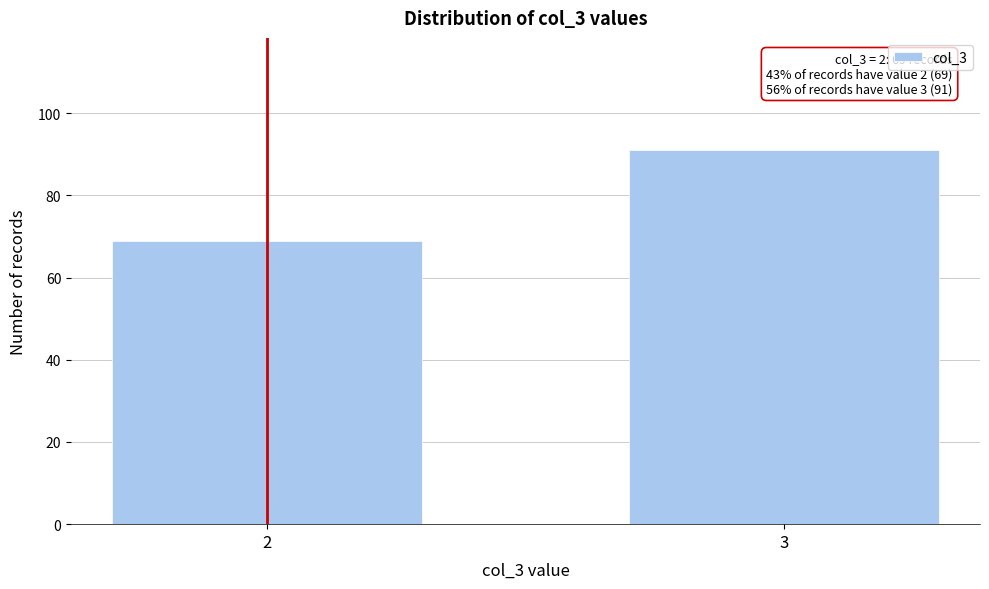

Reading left to right, extract all data points from this chart.

2=69	3=91